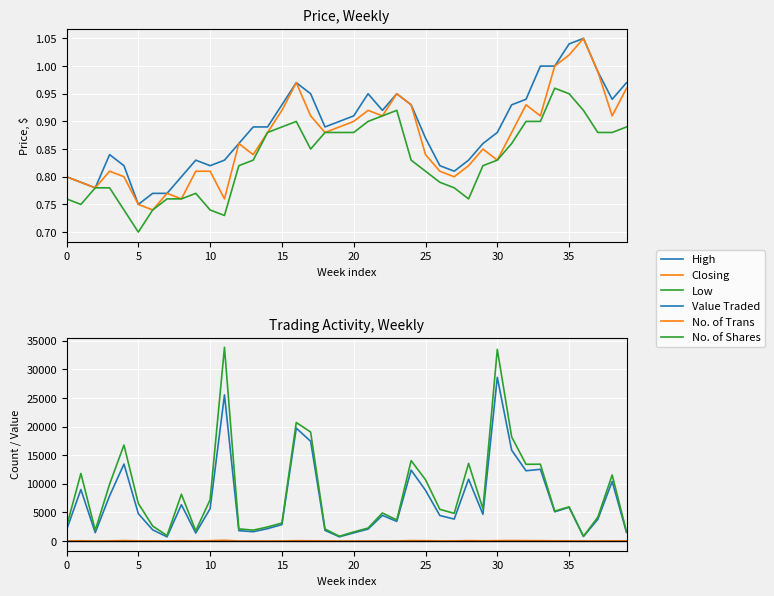

True or false: Value Traded and No. of Trans cross at least once.

False